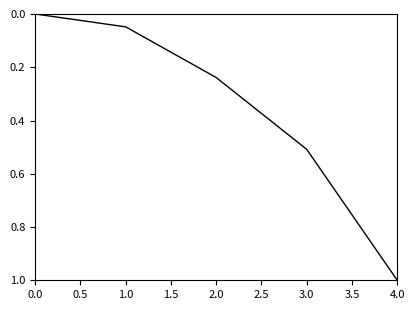

Is it true that the value at 2.0 is 0.3?

False